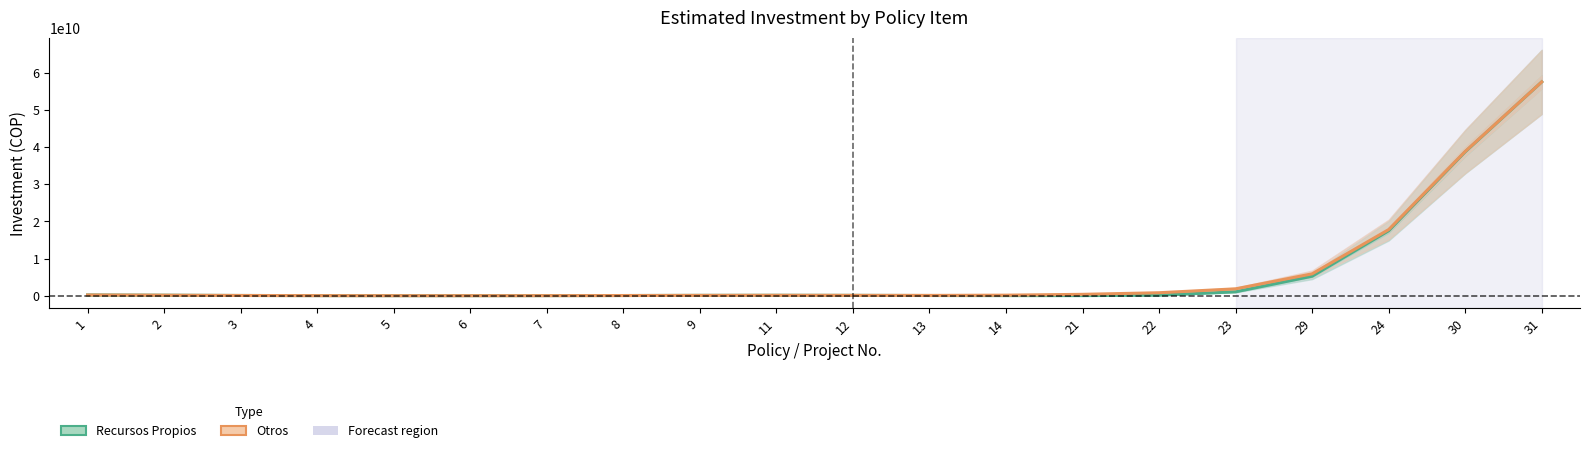

True or false: Otros and Recursos Propios cross at least once.

False